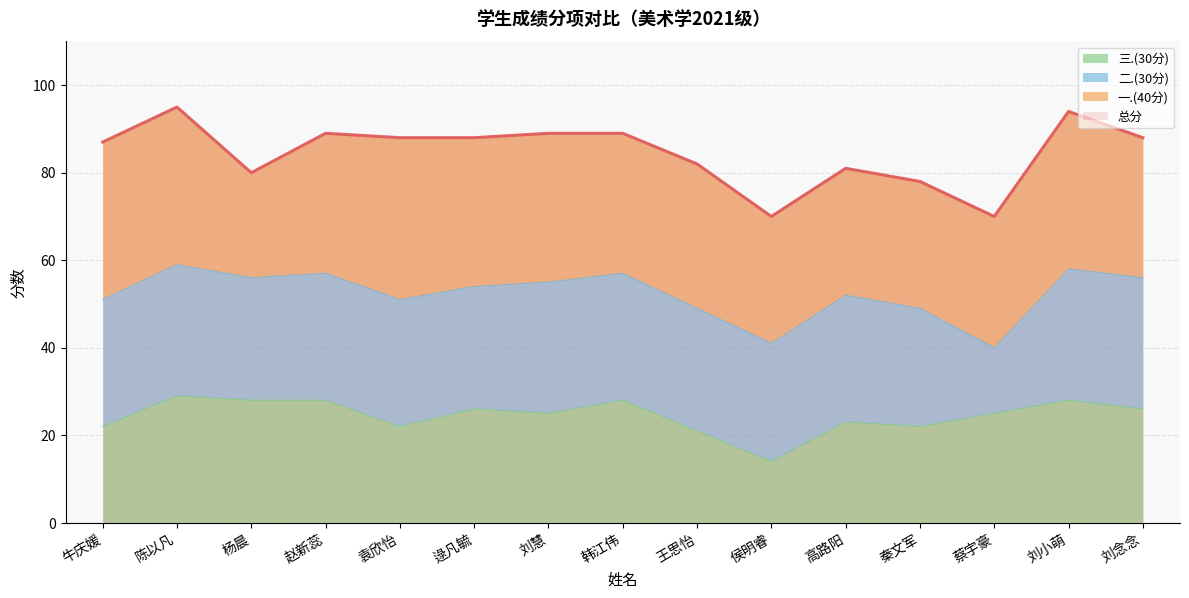

What is the difference between the second highest and minimum values in the 三.(30分) series?

14